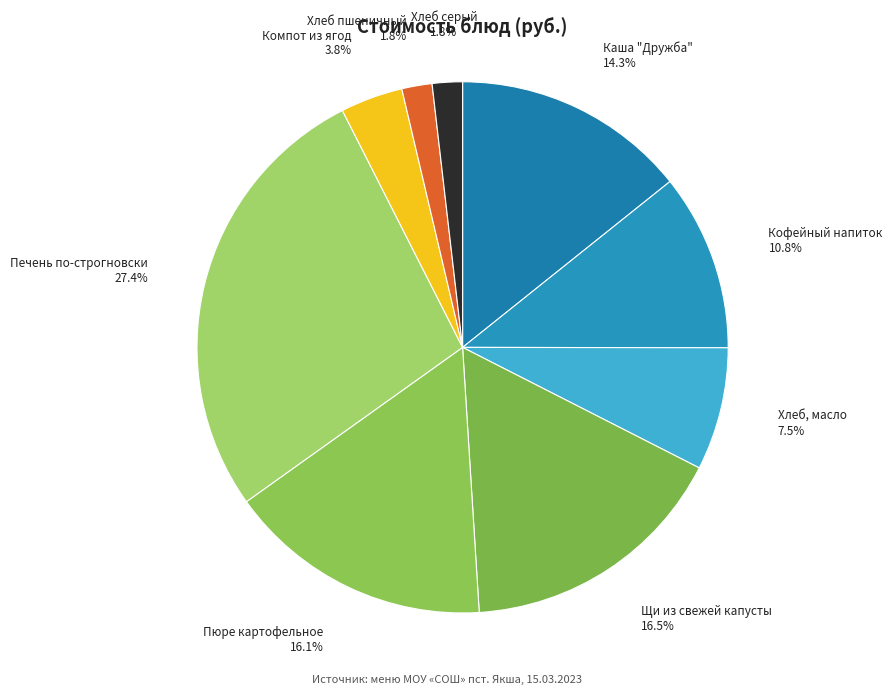

To the nearest percent, what is the average slice percentage?

11%